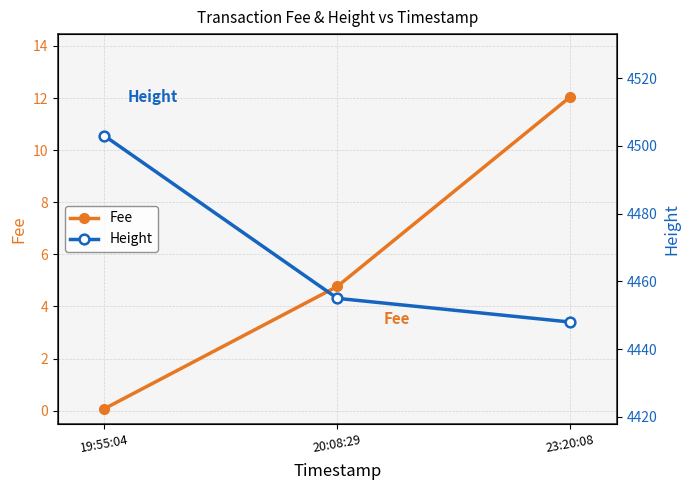

Which series has the largest total across all categories?

Height